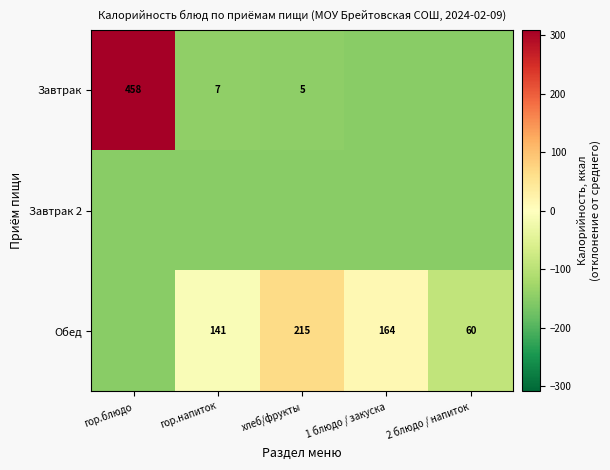

True or false: Завтрак has a value of 5 at хлеб/фрукты.

True